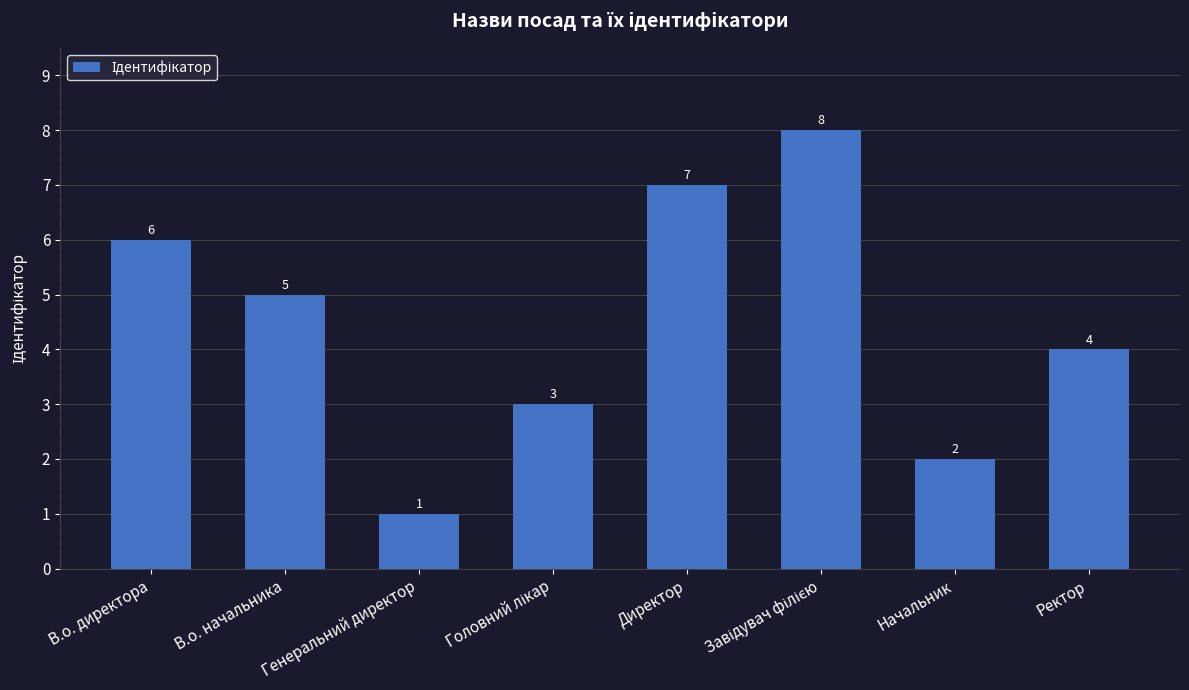

What is the value of the 8th bar from the left?

4